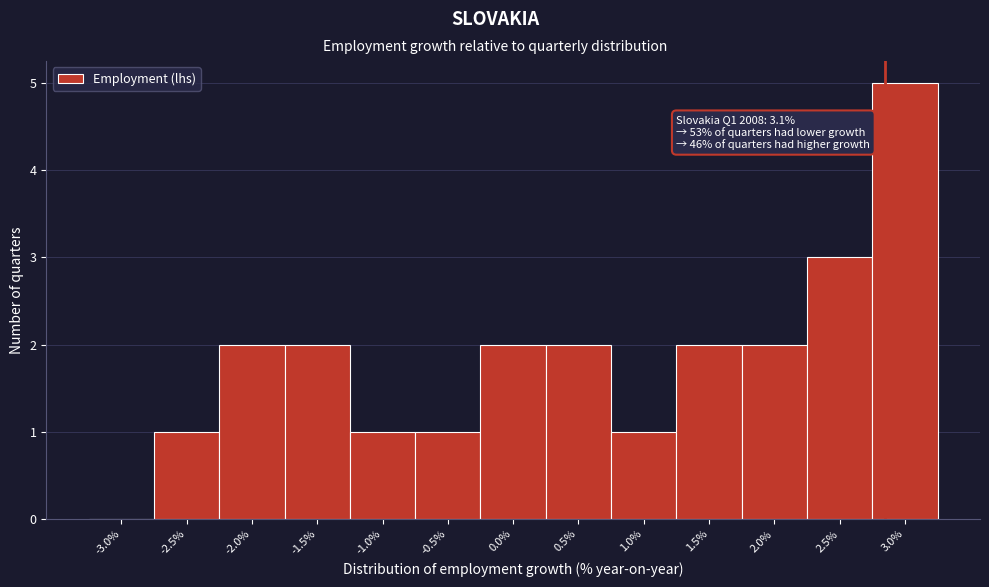

Reading right to left, list all the values displayed in this chart.

3.0%=5	2.5%=3	2.0%=2	1.5%=2	1.0%=1	0.5%=2	0.0%=2	-0.5%=1	-1.0%=1	-1.5%=2	-2.0%=2	-2.5%=1	-3.0%=0